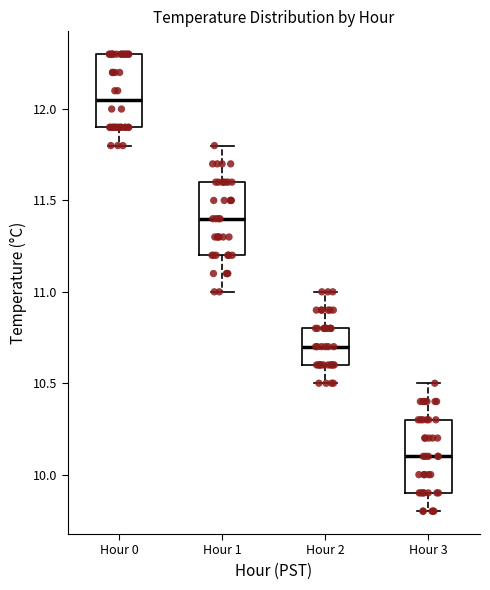

Which box has the lowest median line?

Hour 3